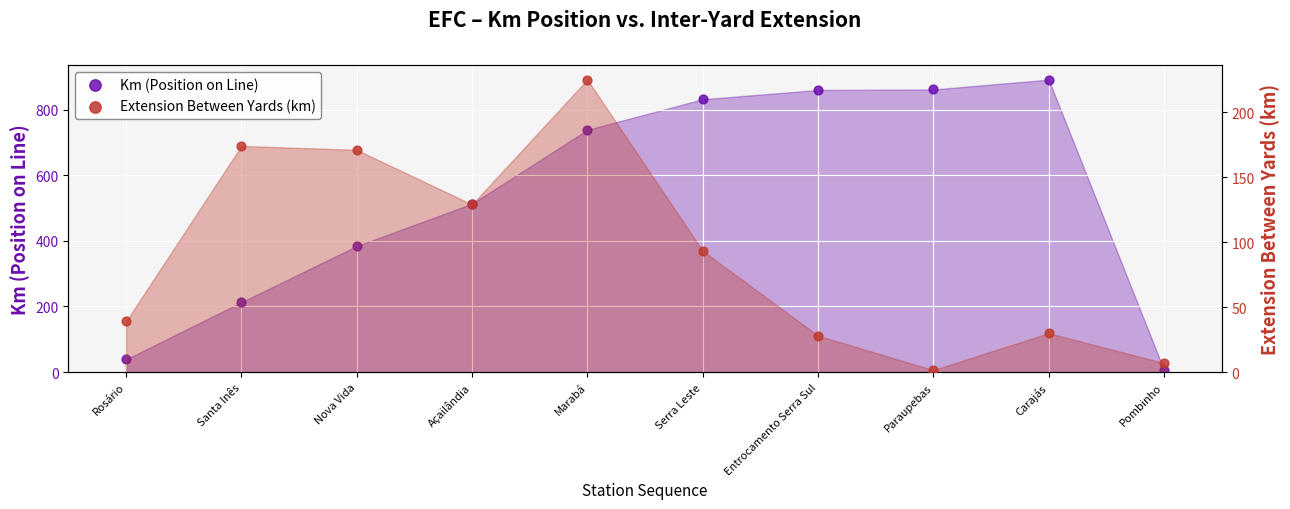

Which series has the widest spread of Y values?

Km (Position on Line)